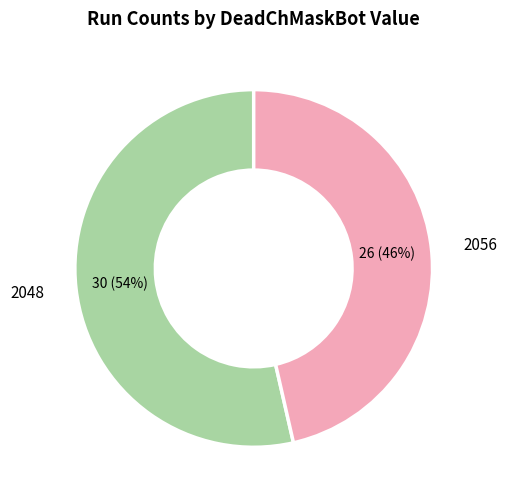

Which slice is the largest?

2048